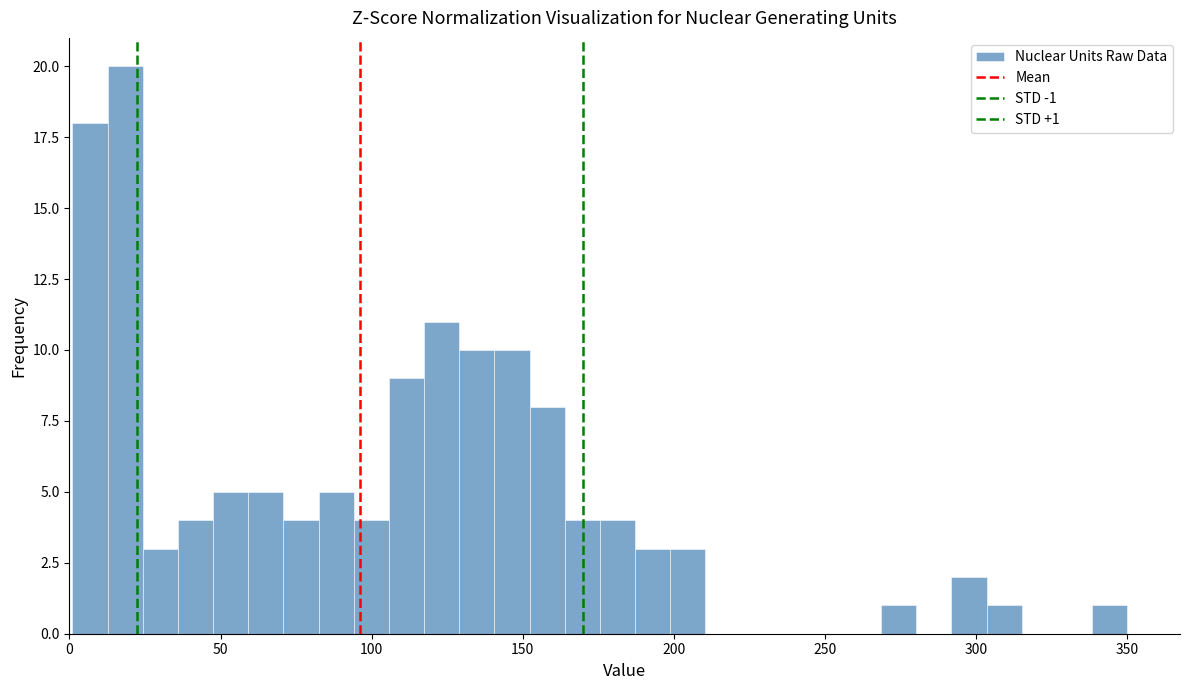

Around what value on the x-axis is the tallest bar? Give the approximate position of its centre, as read against the axis.

20